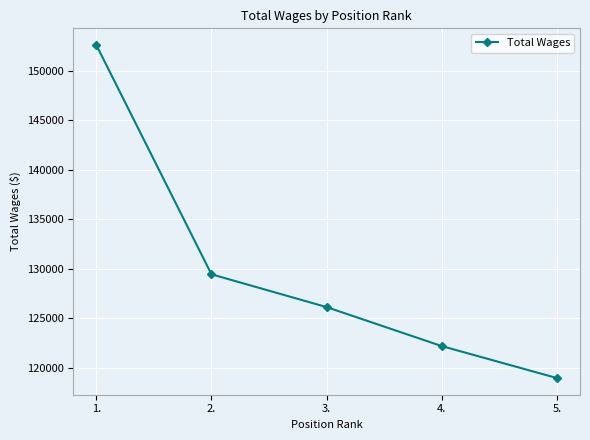

What is the label of the 5th point from the right?

1.